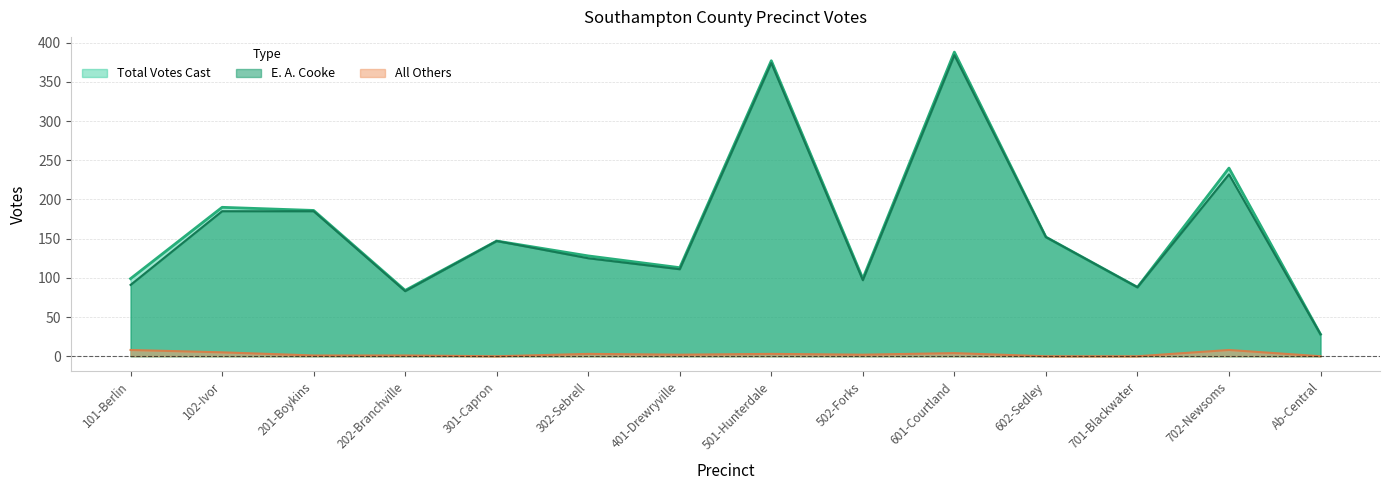

What is the sum of the Total Votes Cast values at 601-Courtland and 301-Capron?

535